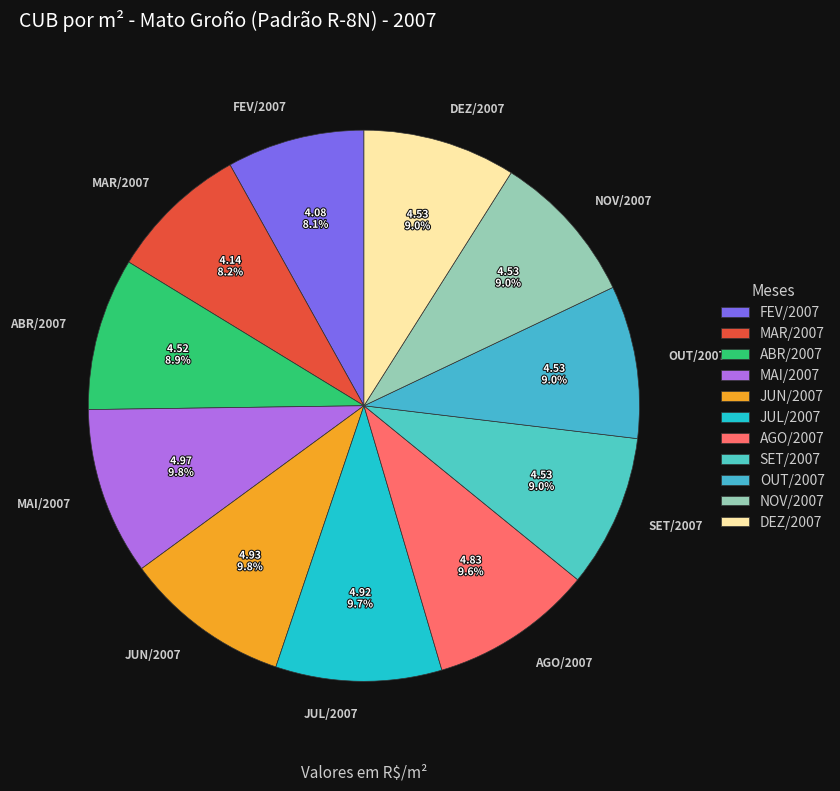

Between NOV/2007 and MAR/2007, which is larger?

NOV/2007